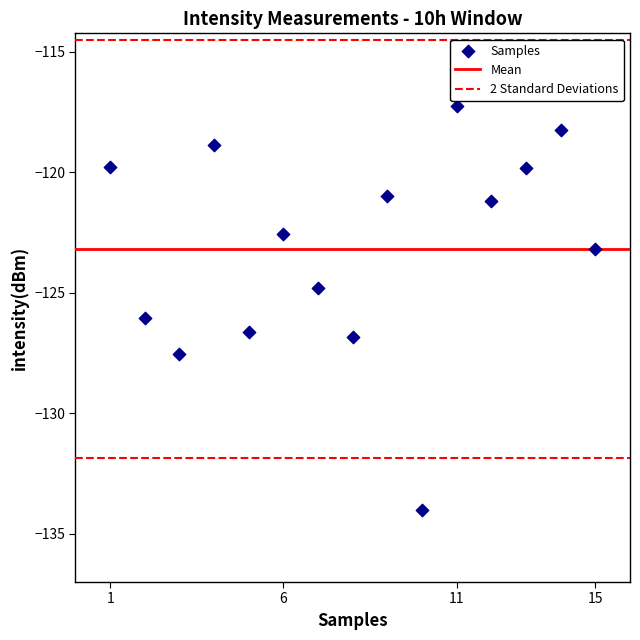

What is the range of Y values (max minus min)?

16.8